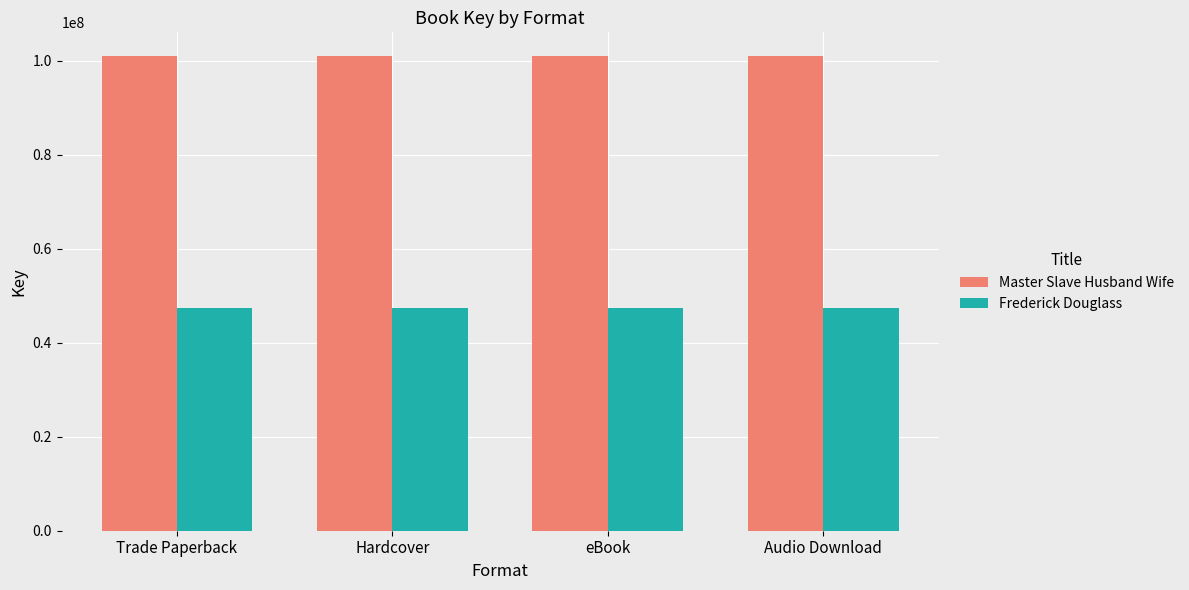

What is the spread (max minus min) of values at eBook?

53494830